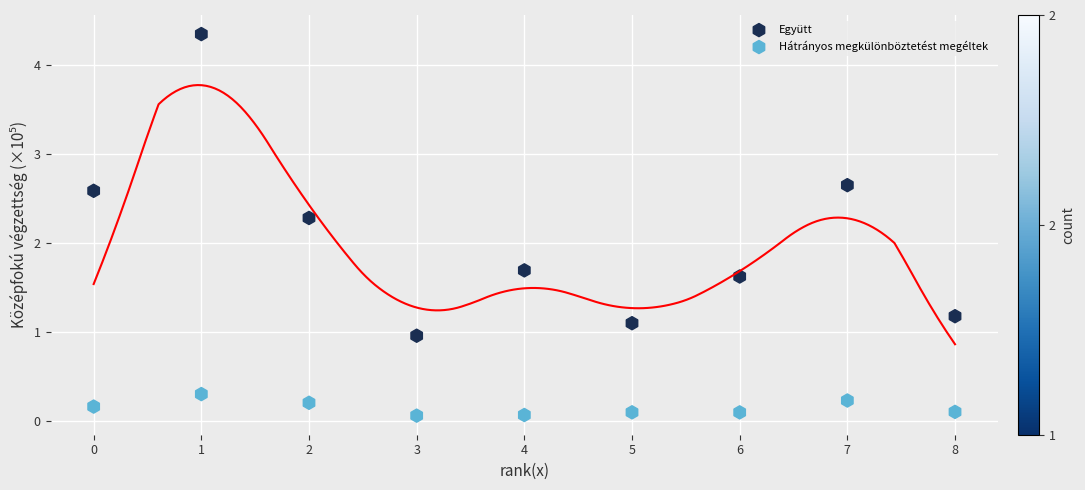

Which series has the largest Y range (max minus min)?

Együtt